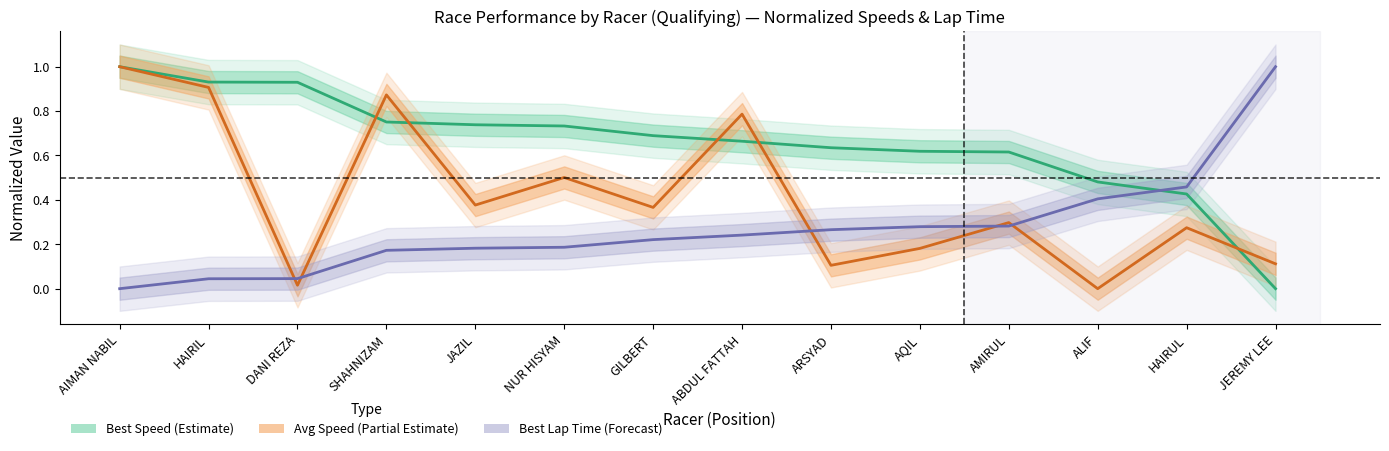

What is the difference between the highest and lowest values at JAZIL?

0.6